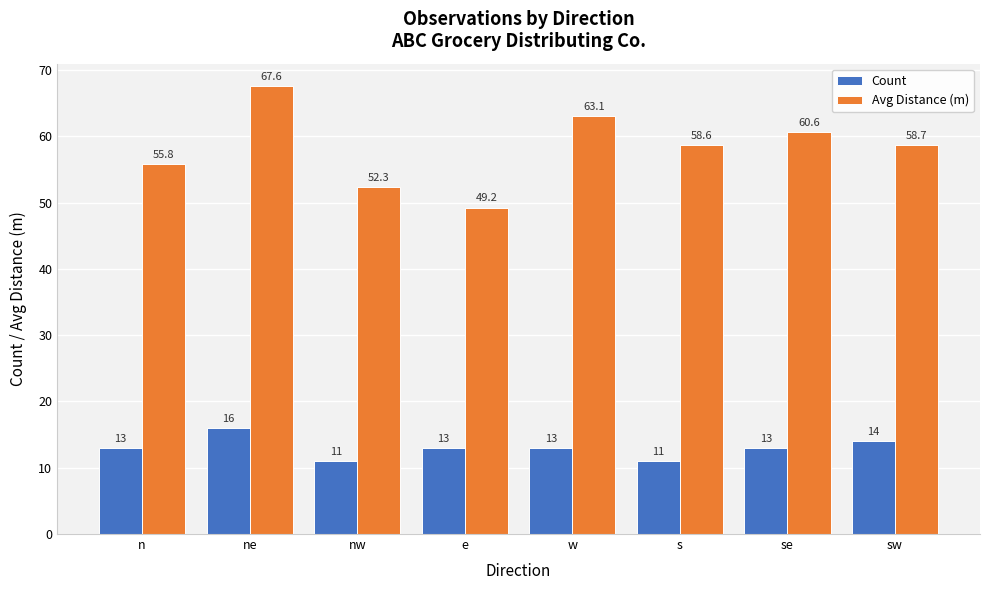

Which category has the lowest value in the Avg Distance (m) series?

e